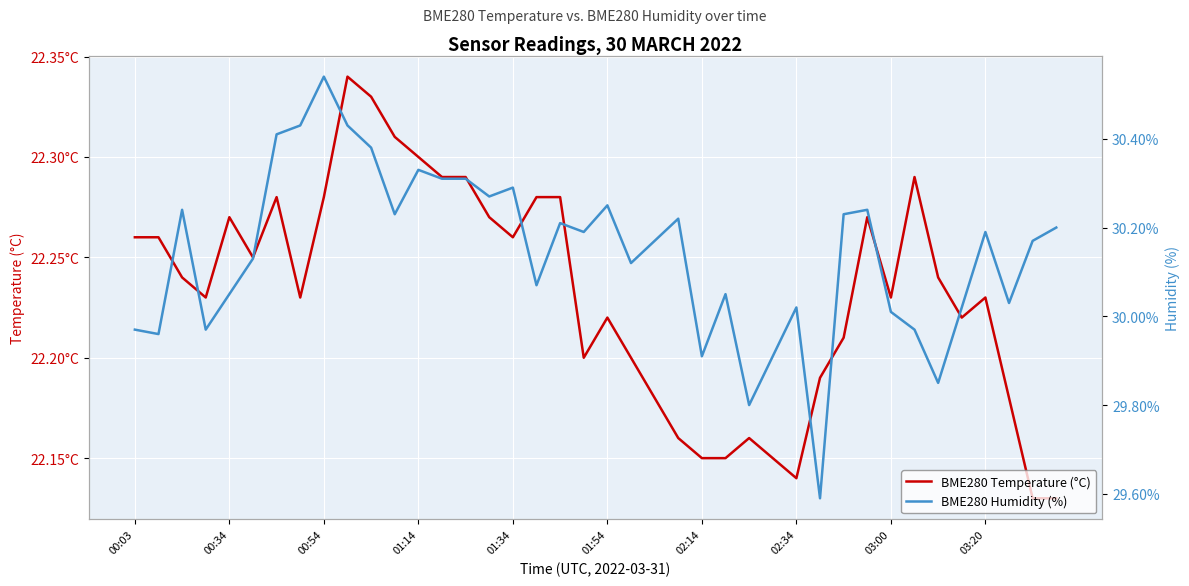

True or false: BME280 Temperature (°C) and BME280 Humidity (%) intersect in this chart.

False